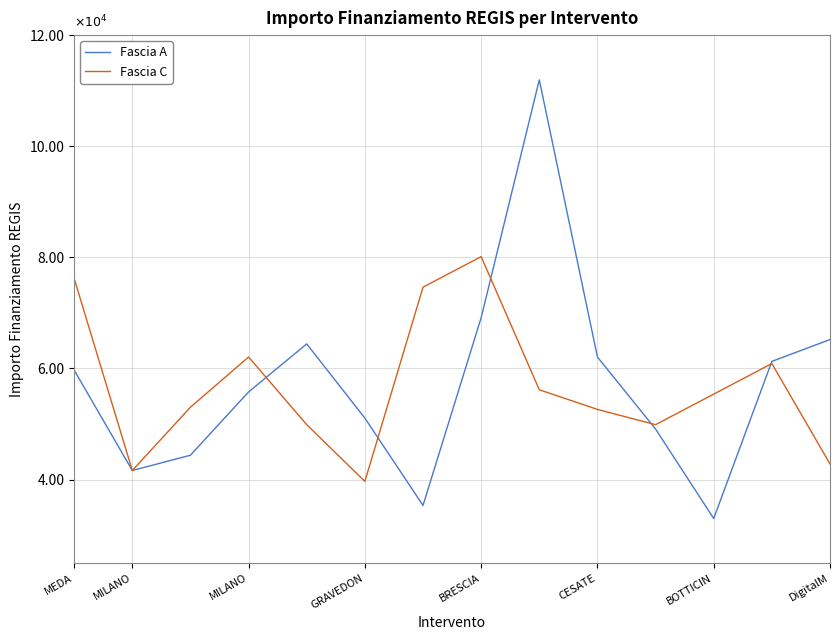

At which label is Fascia A closest to 72472?

BRESCIA